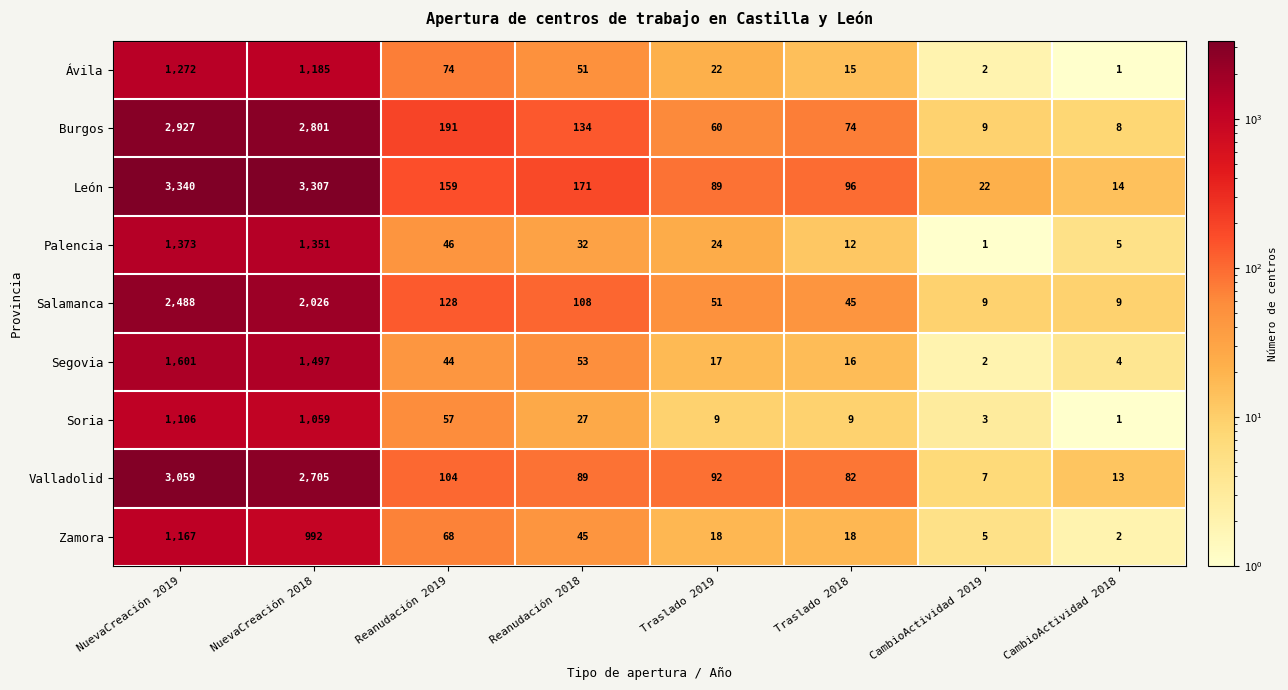

What is the approximate value of Salamanca at Traslado 2018?

45